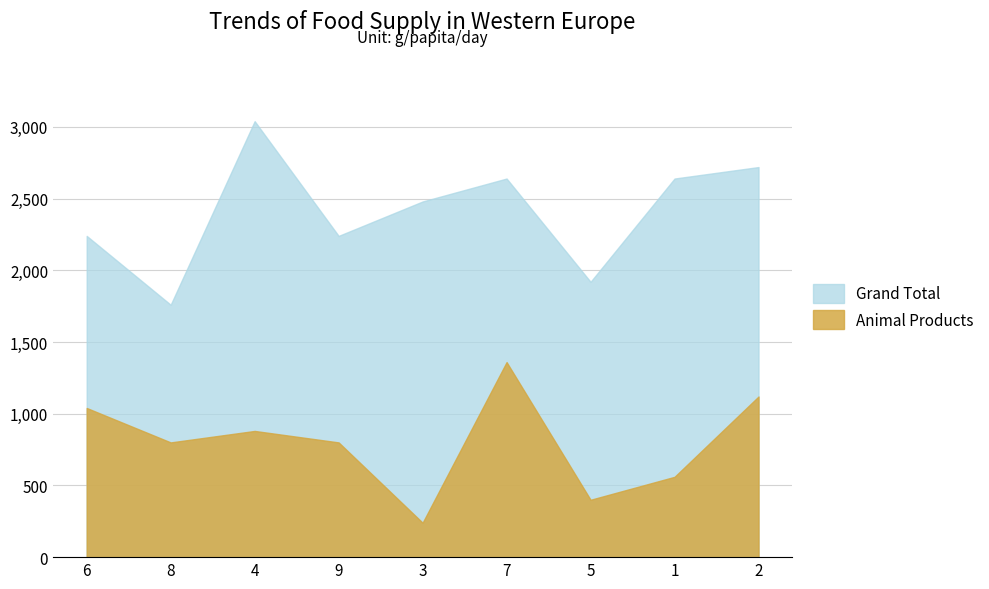

What is the highest value of the Grand Total series?

3040